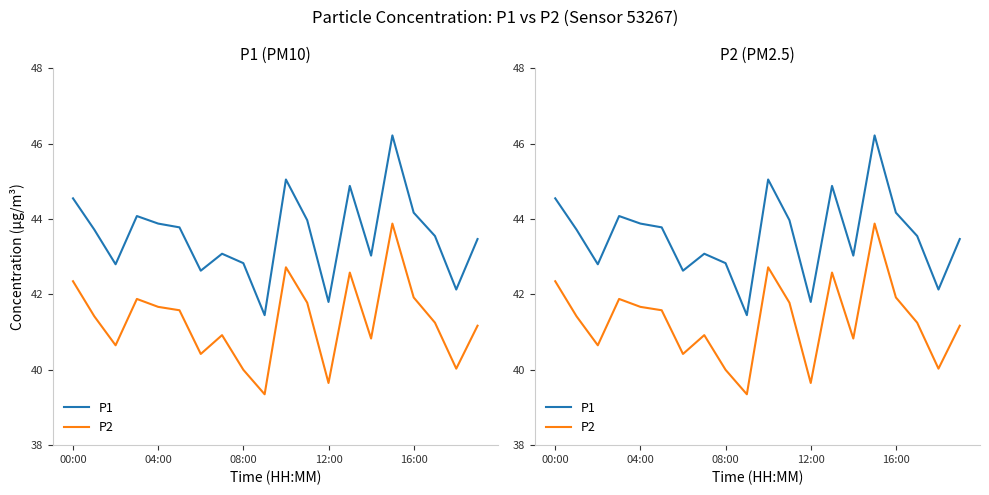

What is the label of the 20th point from the left?

19